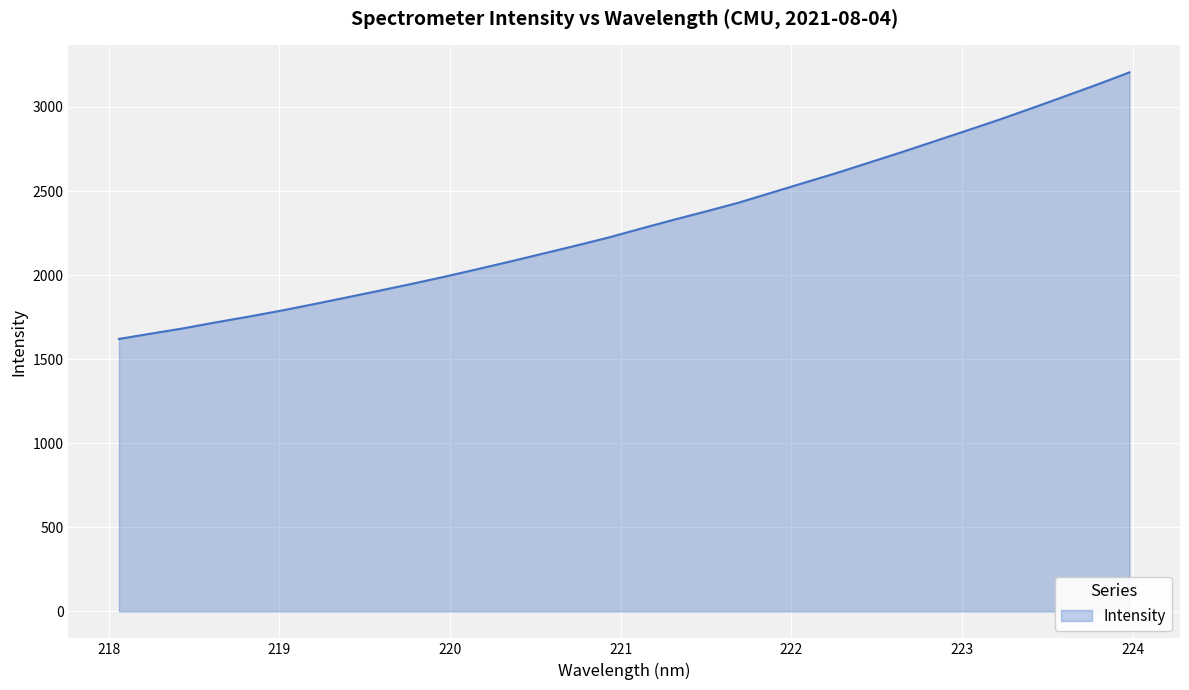

What is the difference between the maximum and minimum values?

1585.2